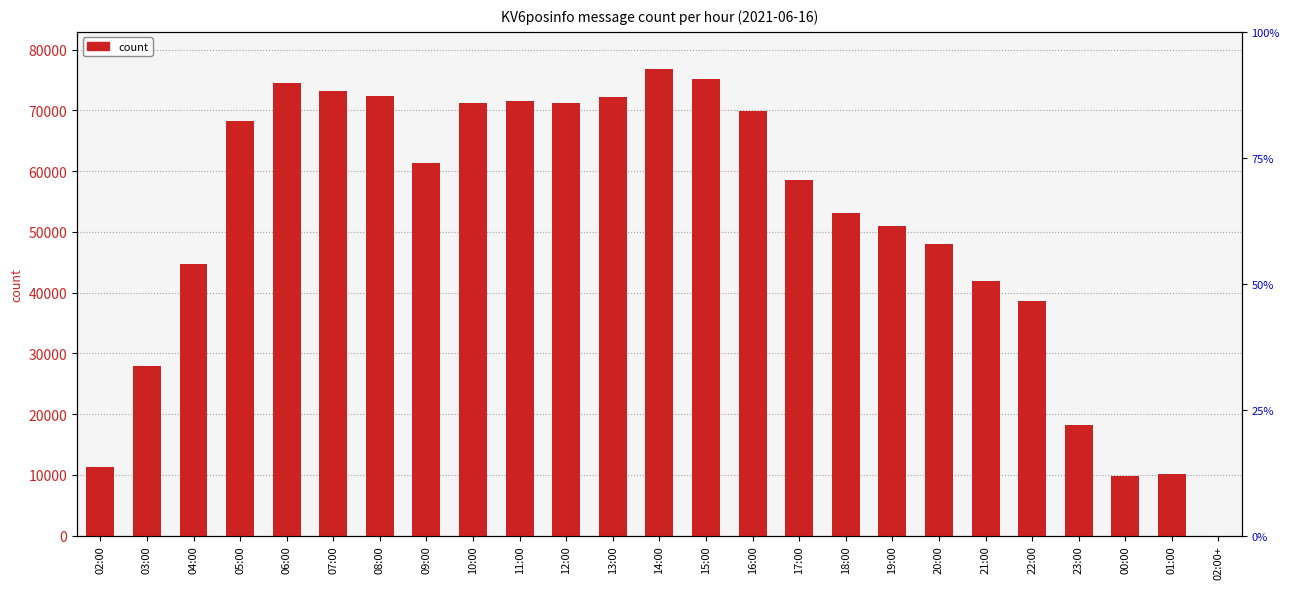

Are the bars grouped side by side (vs. stacked)?

No